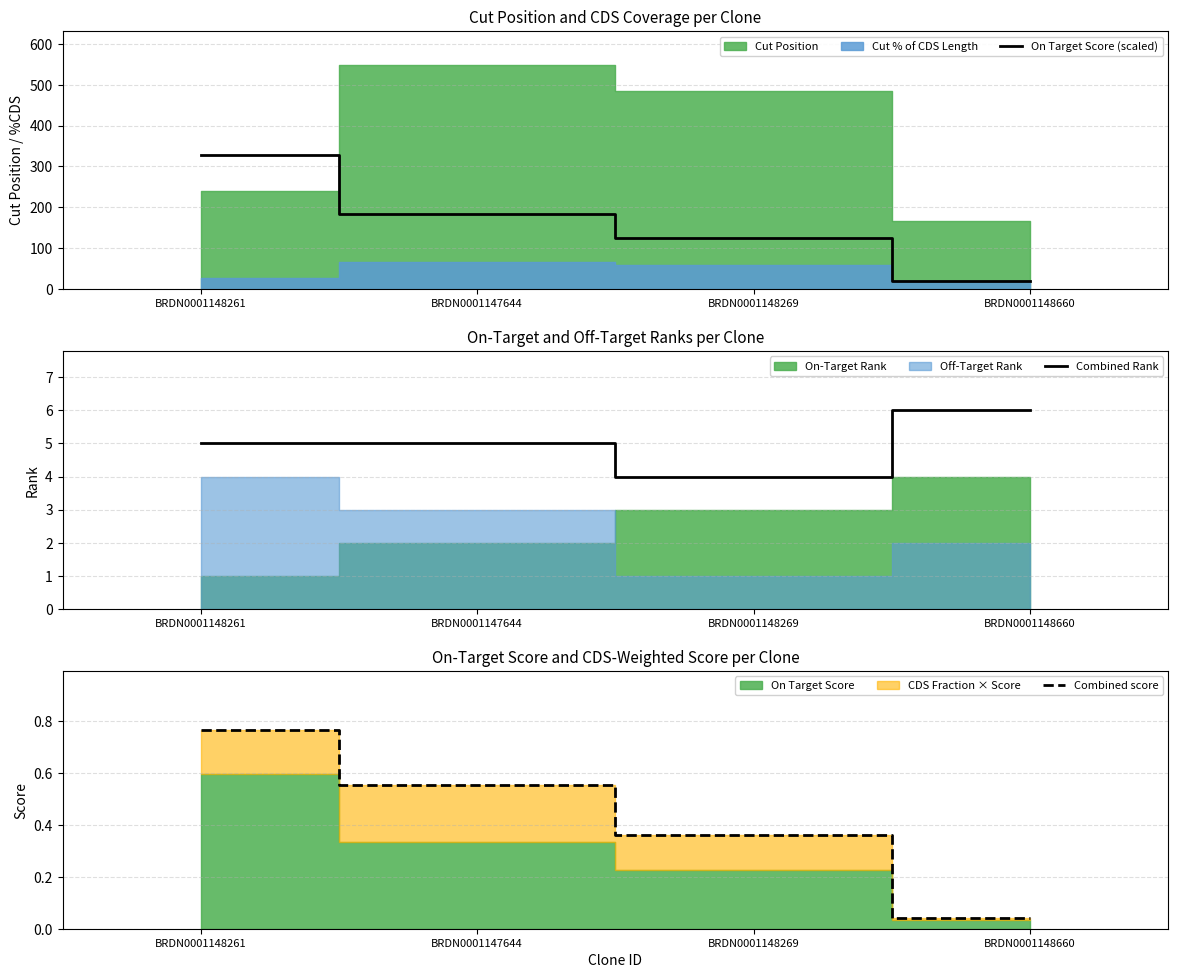

What position from the left is BRDN0001148660?

4